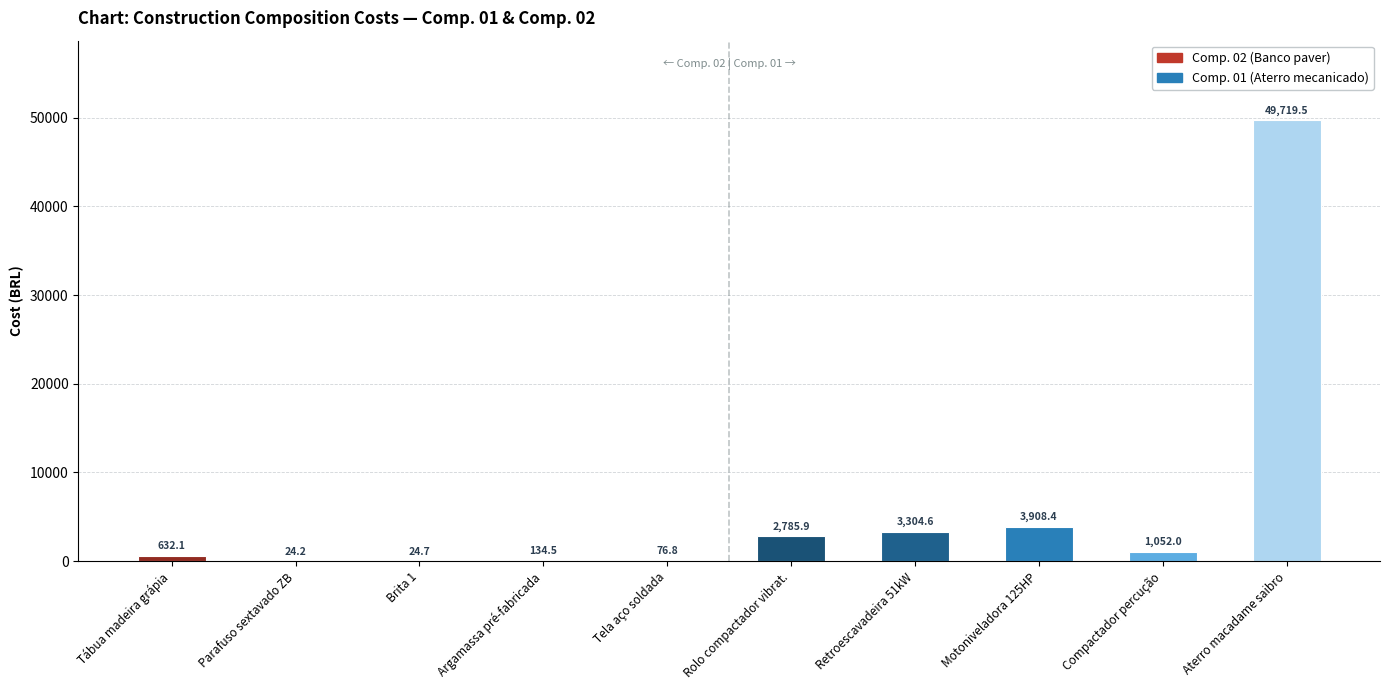

What is the sum of the values at Compactador percução and Parafuso sextavado ZB?

1076.2